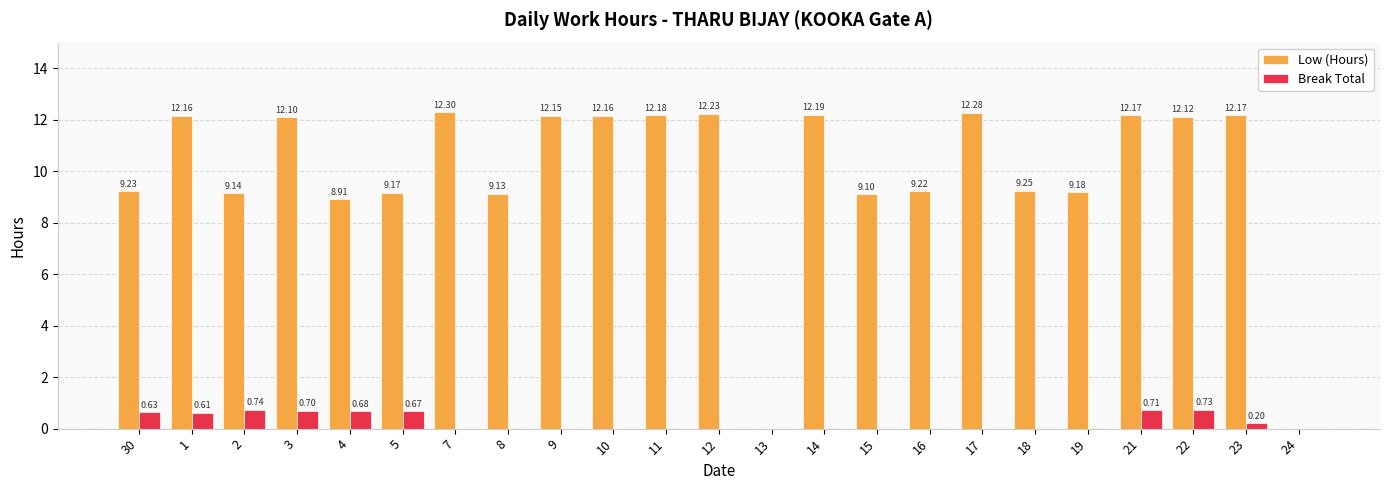

Does the chart contain stacked bars?

No